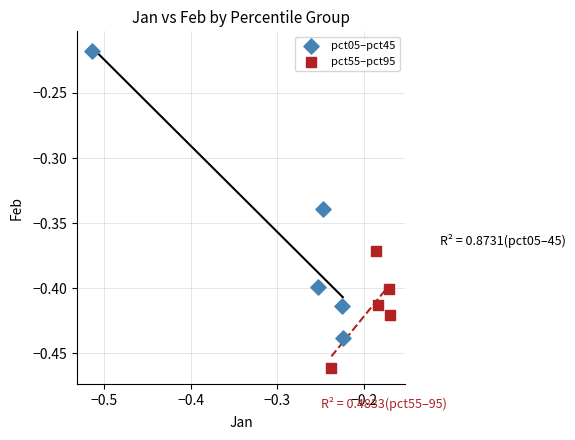

Which series contains the highest Y value?

pct05–pct45